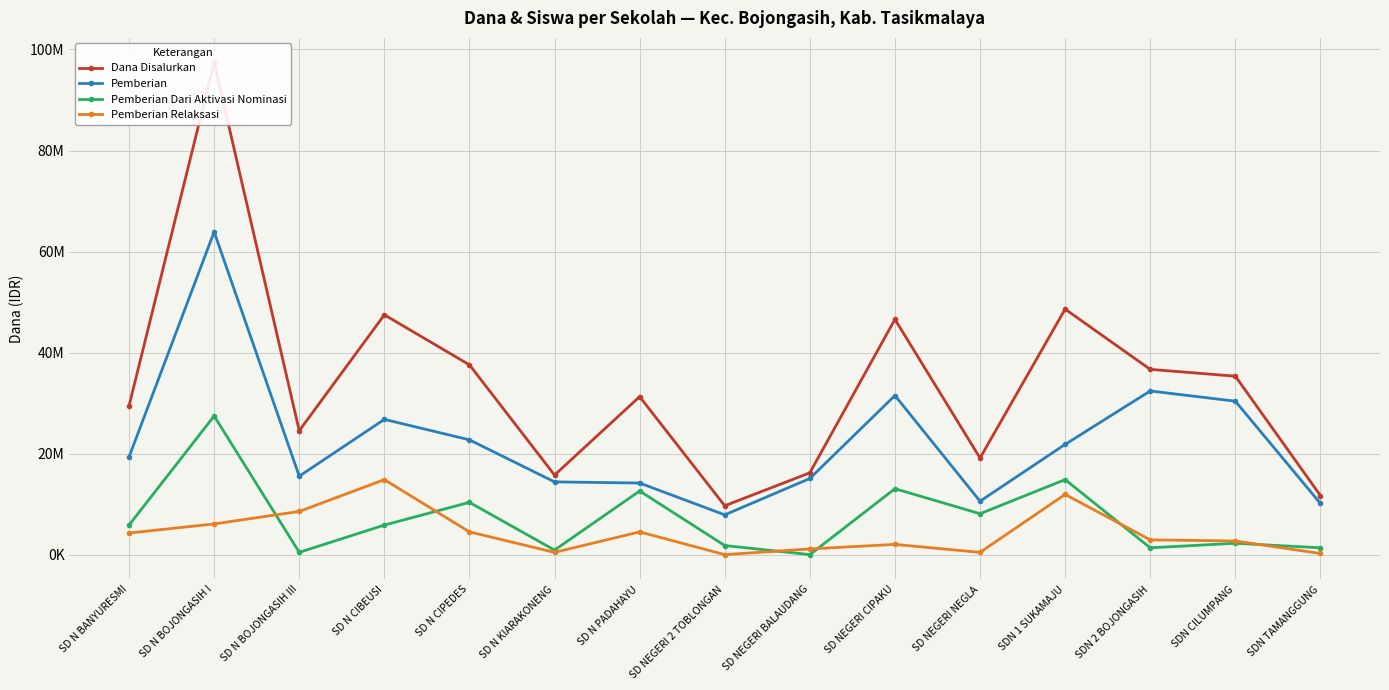

What is the approximate value of Dana Disalurkan at SD NEGERI CIPAKU, to the nearest 10?

46575000